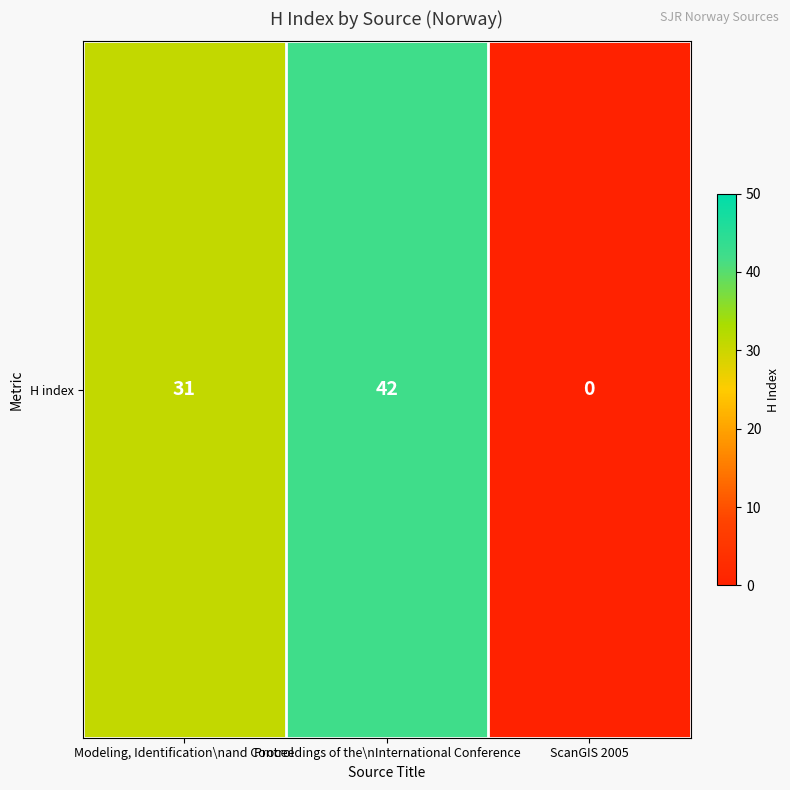

What is the change in value from Proceedings of the\nInternational Conference to ScanGIS 2005?

-42